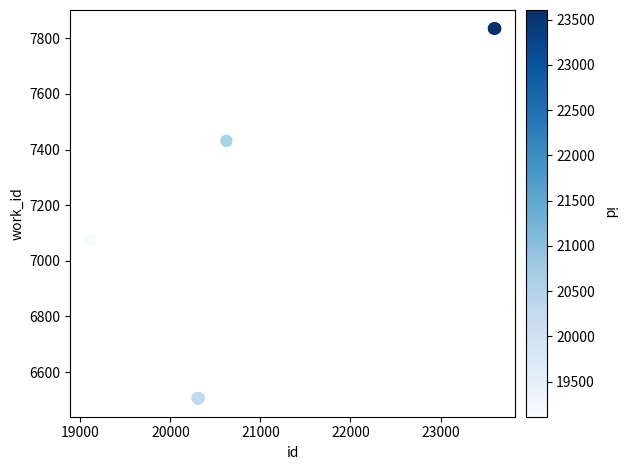

What Y value in the scatter plot is closest to 7170?

7075